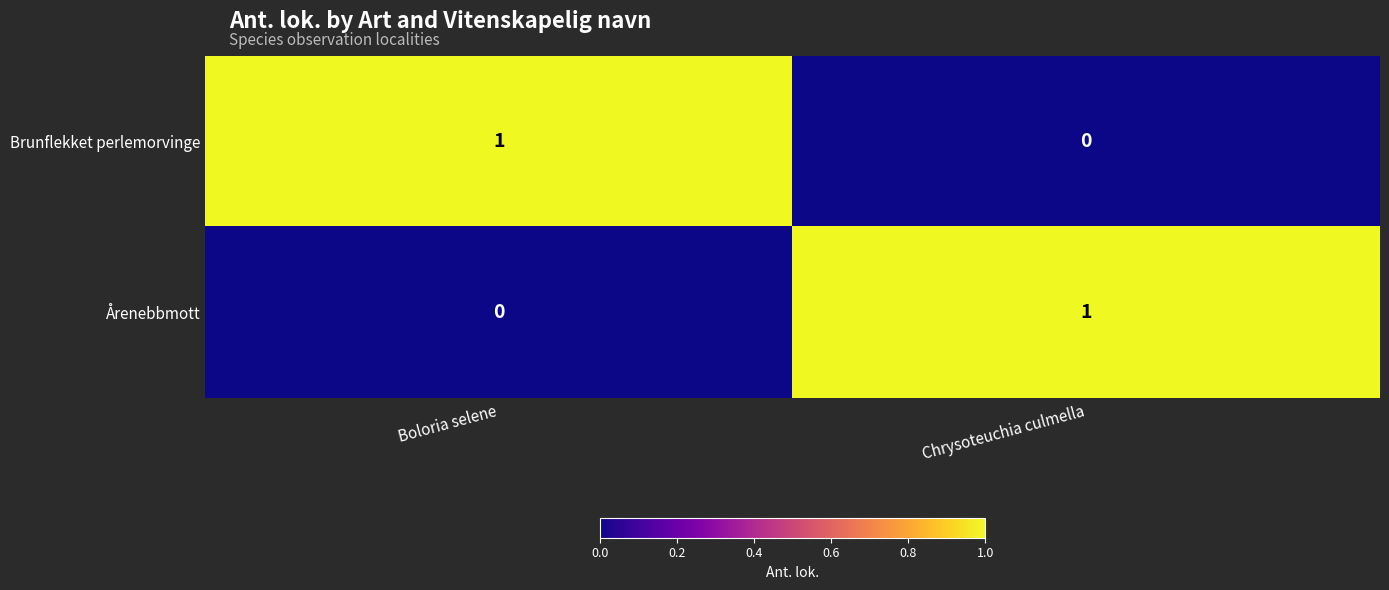

Rank the categories by Brunflekket perlemorvinge value from highest to lowest.

Boloria selene, Chrysoteuchia culmella